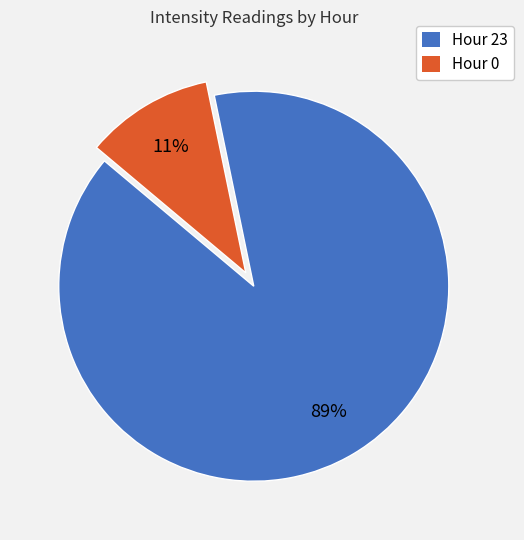

To the nearest percent, what portion does Hour 23 represent?

89%